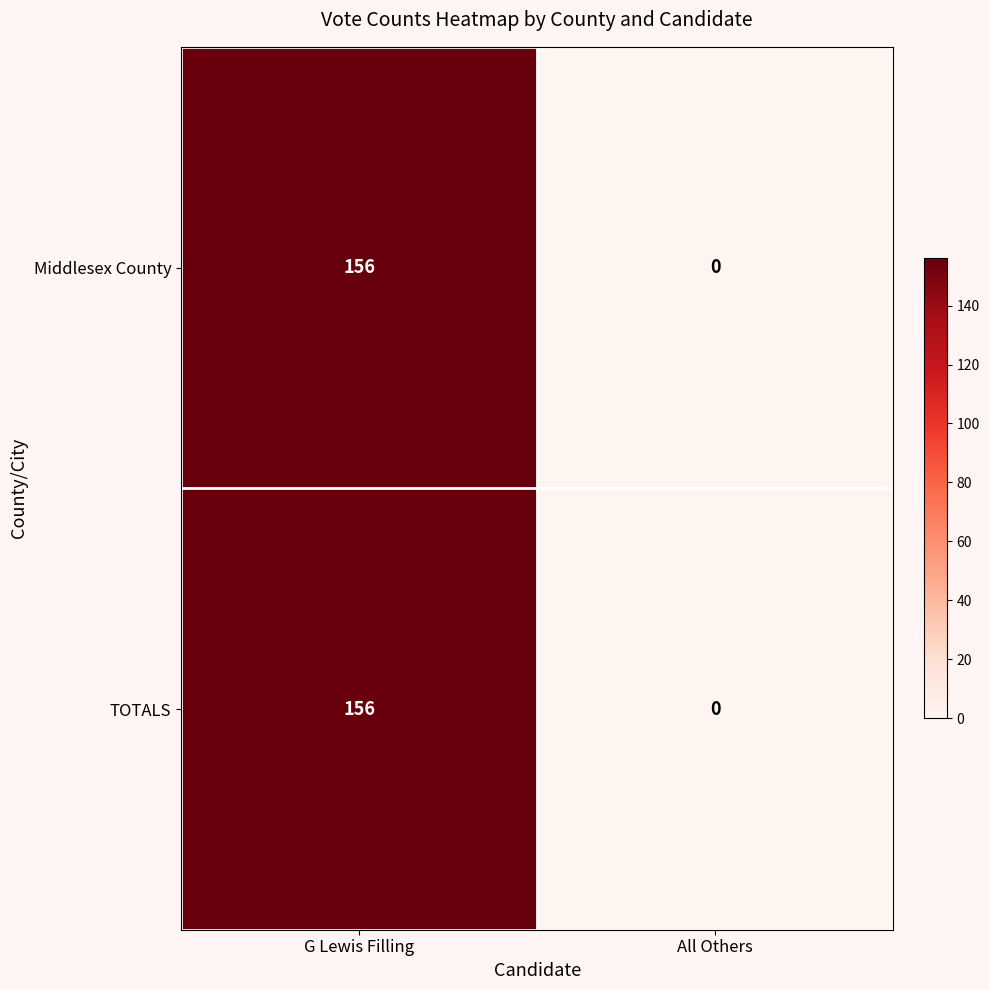

Reading left to right, extract all data points from this chart.

Middlesex County: G Lewis Filling=156	All Others=0
TOTALS: G Lewis Filling=156	All Others=0